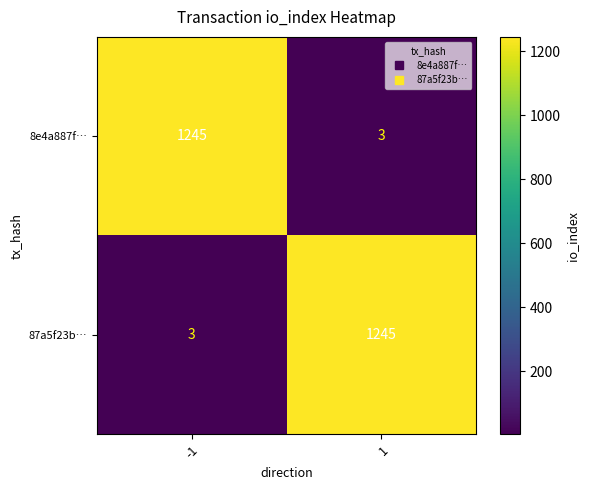

Is the value of 8e4a887f… at -1 greater than the value of 87a5f23b… at -1?

Yes